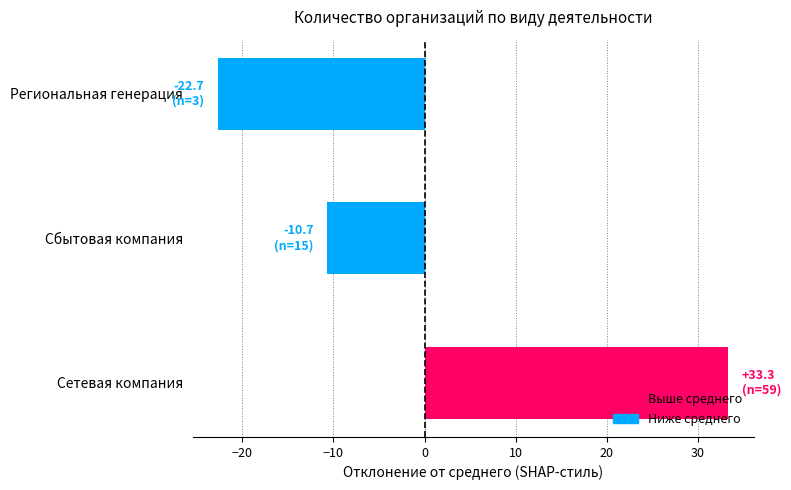

List the labels in order of value, smallest first.

Региональная генерация, Сбытовая компания, Сетевая компания